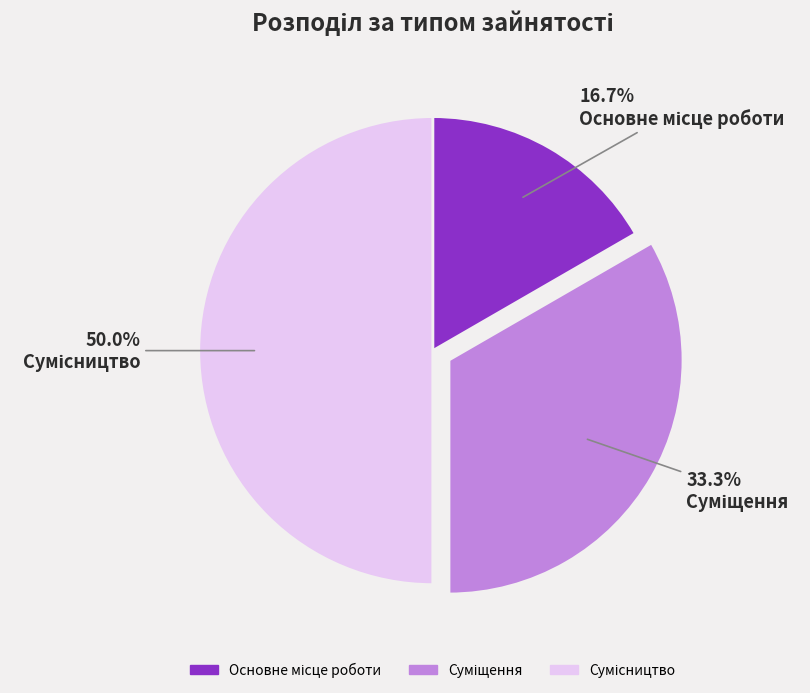

How many segments does this pie chart have?

3